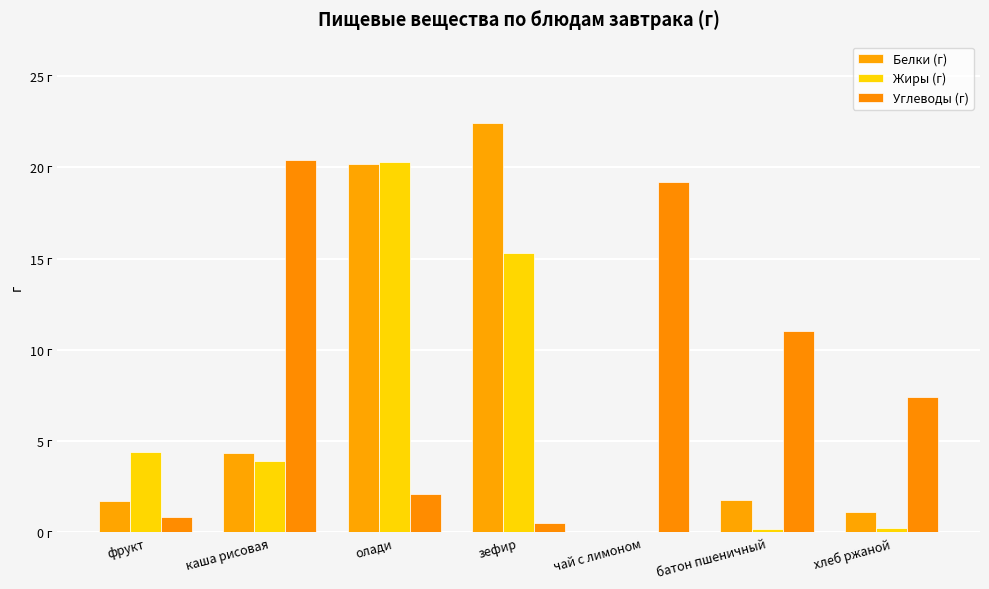

Are the bars grouped side by side (vs. stacked)?

Yes